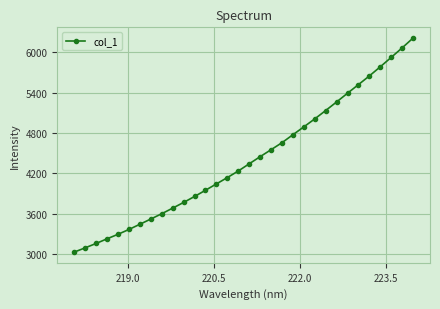

What is the value of the 21st point from the left?

4776.0